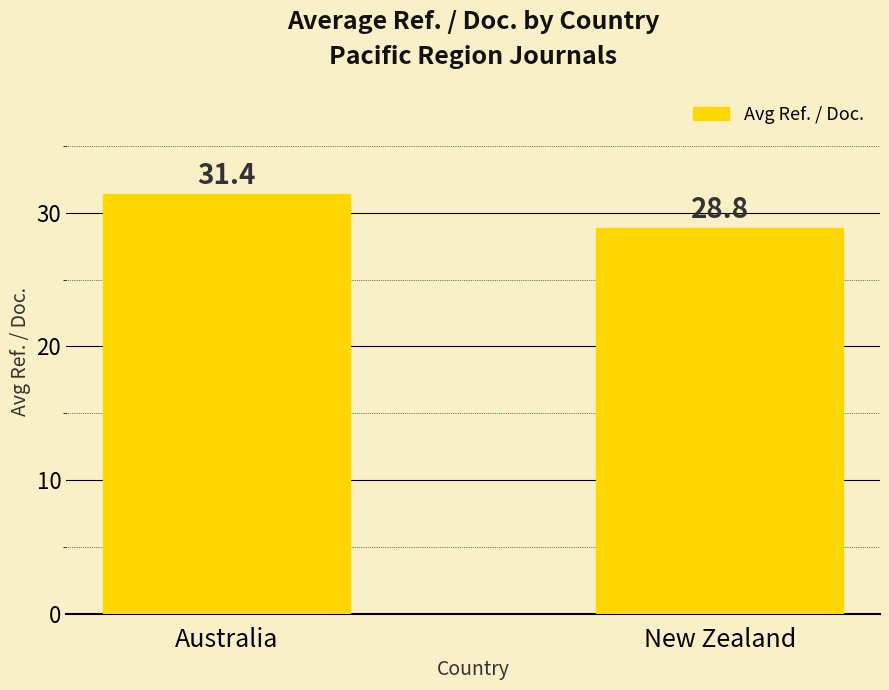

Reading left to right, transcribe all the data shown in this chart.

Australia=31.4	New Zealand=28.8